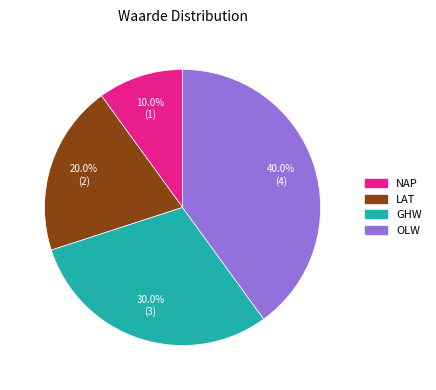

Count the number of slices in the pie.

4